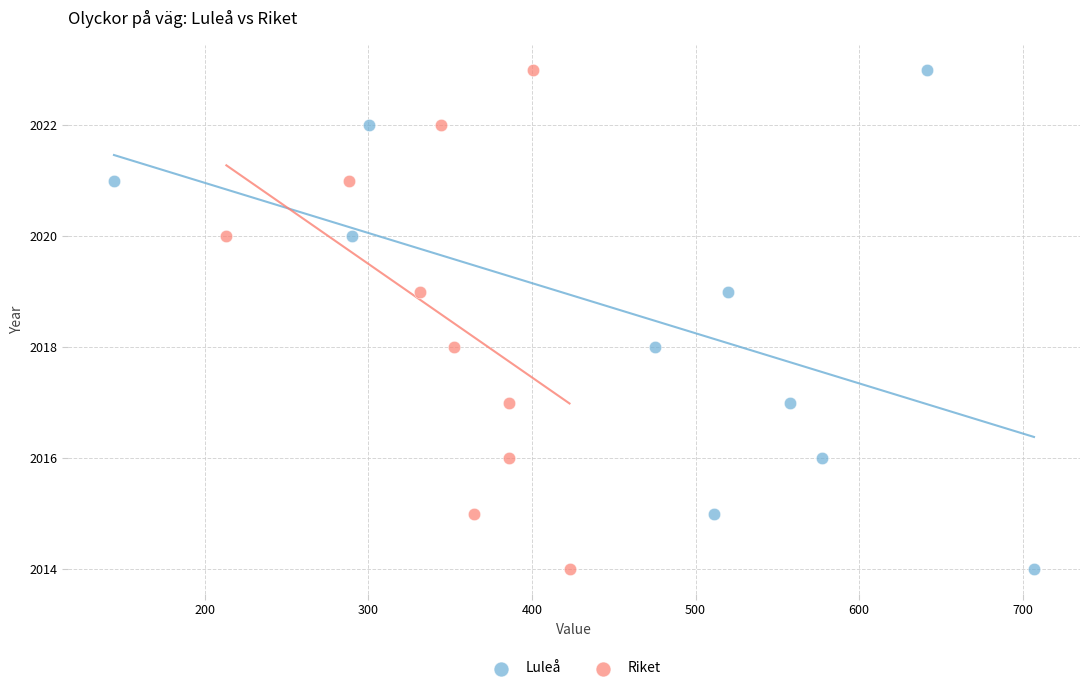

What are all the series names shown in the legend?

Luleå, Riket